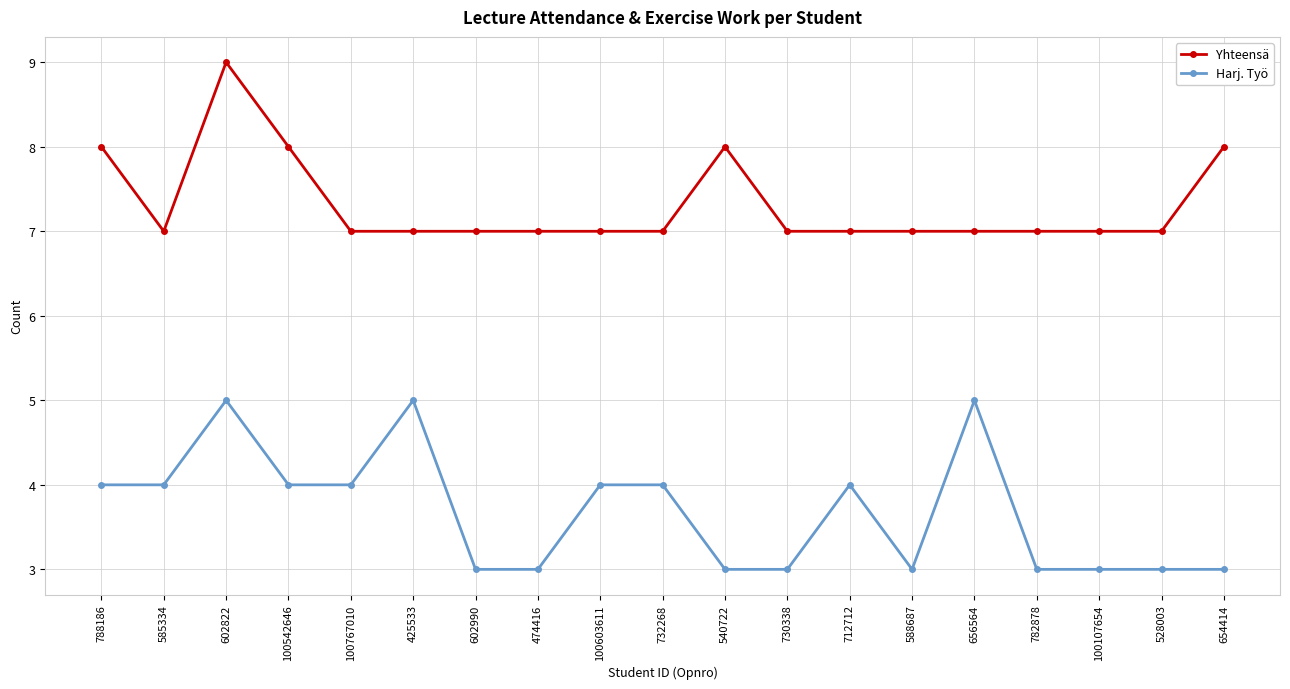

Read the Harj. Työ value at 730338.

3